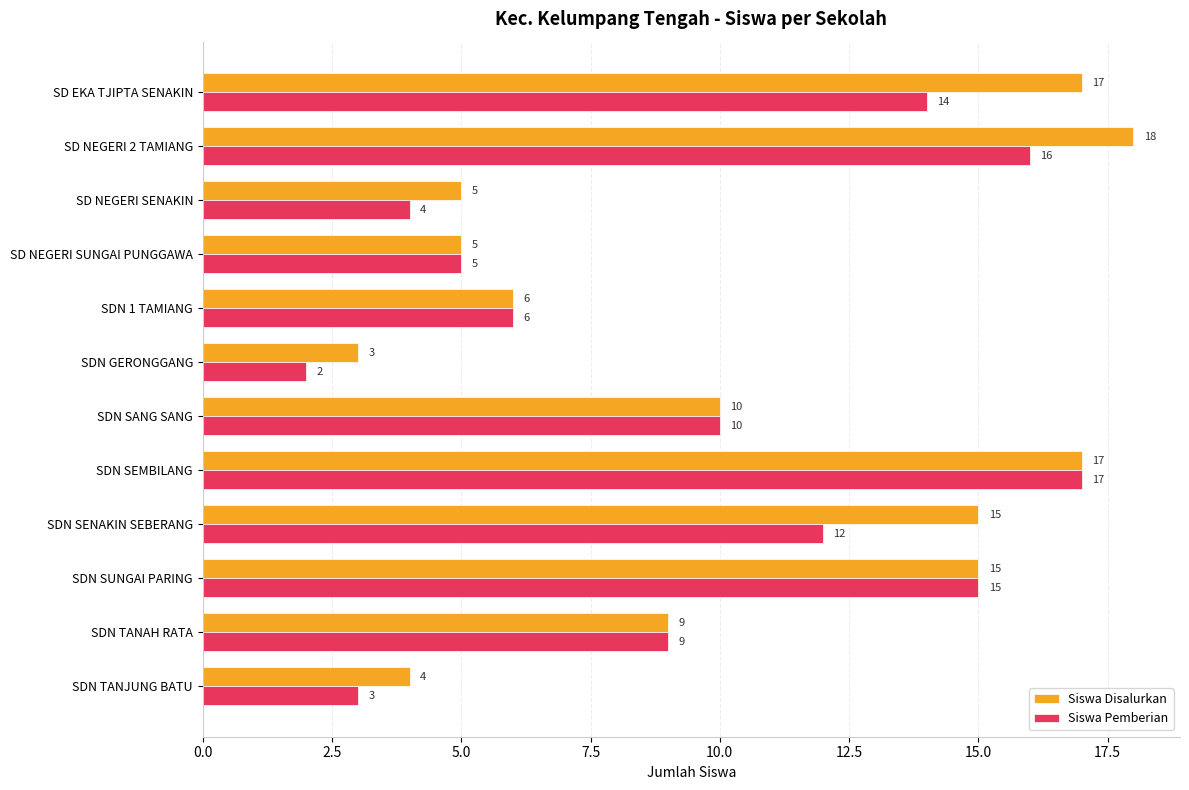

Is the value of Siswa Disalurkan at SD NEGERI SUNGAI PUNGGAWA greater than the value of Siswa Pemberian at SDN SENAKIN SEBERANG?

No